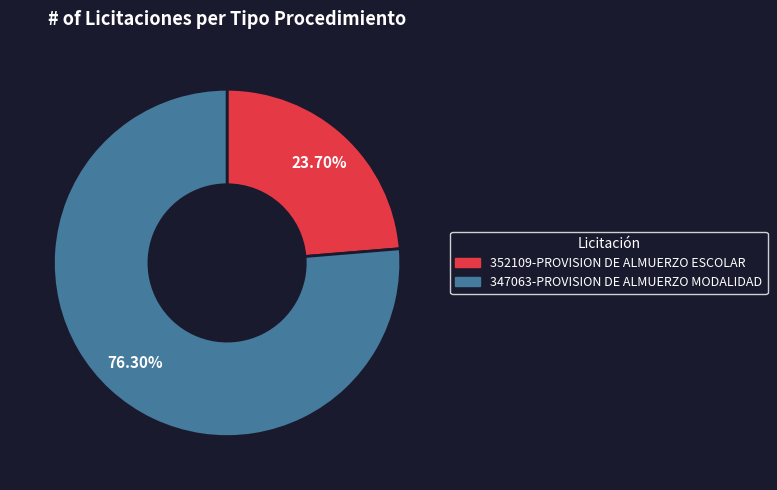

True or false: 347063-PROVISION DE ALMUERZO MODALIDAD accounts for 87% of the total.

False